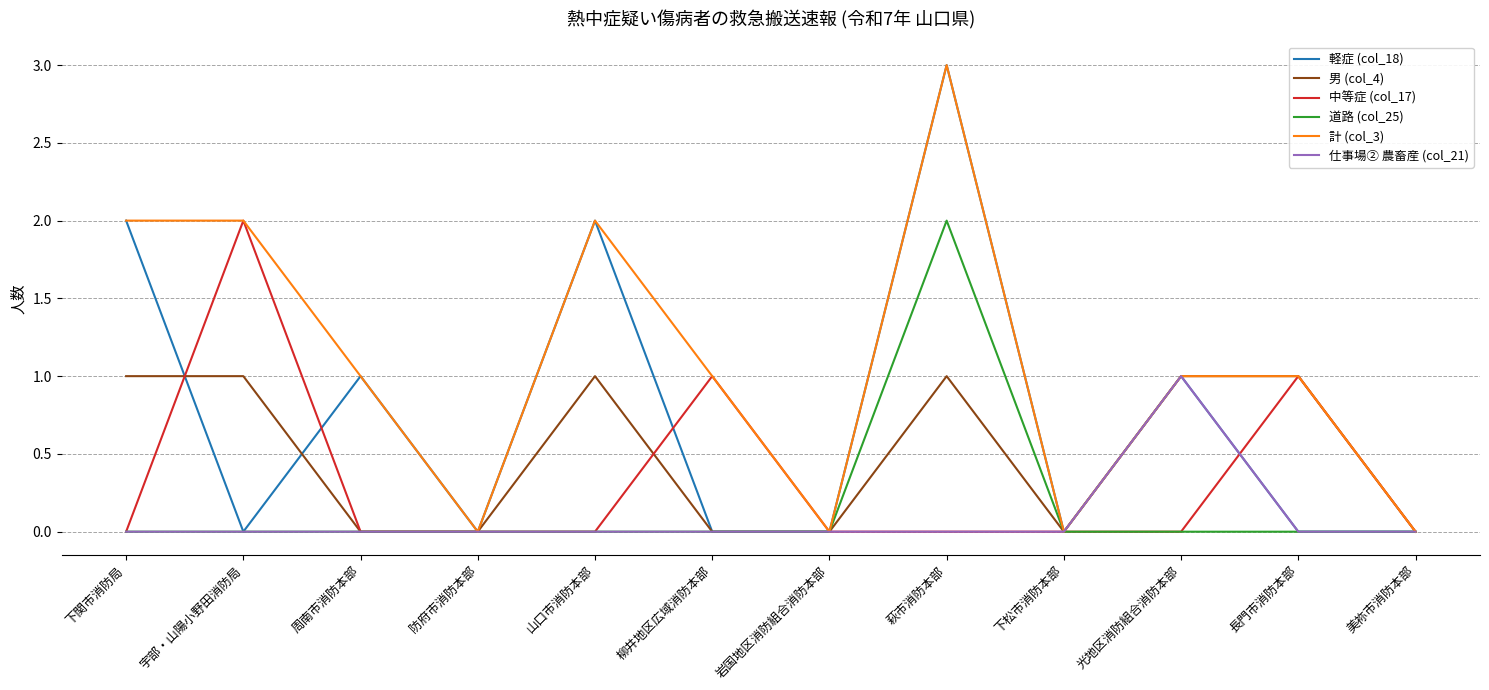

Which series has the largest total across all categories?

計 (col_3)